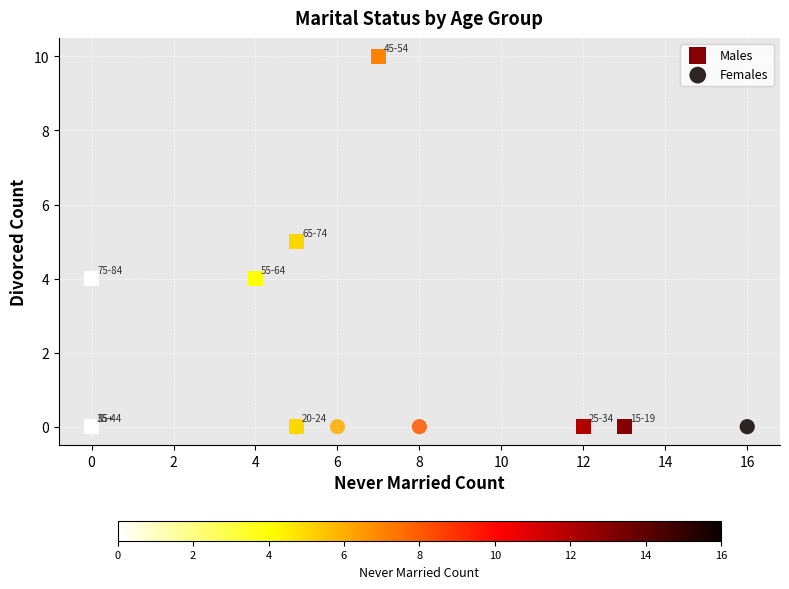

Which series contains the highest Y value?

Males